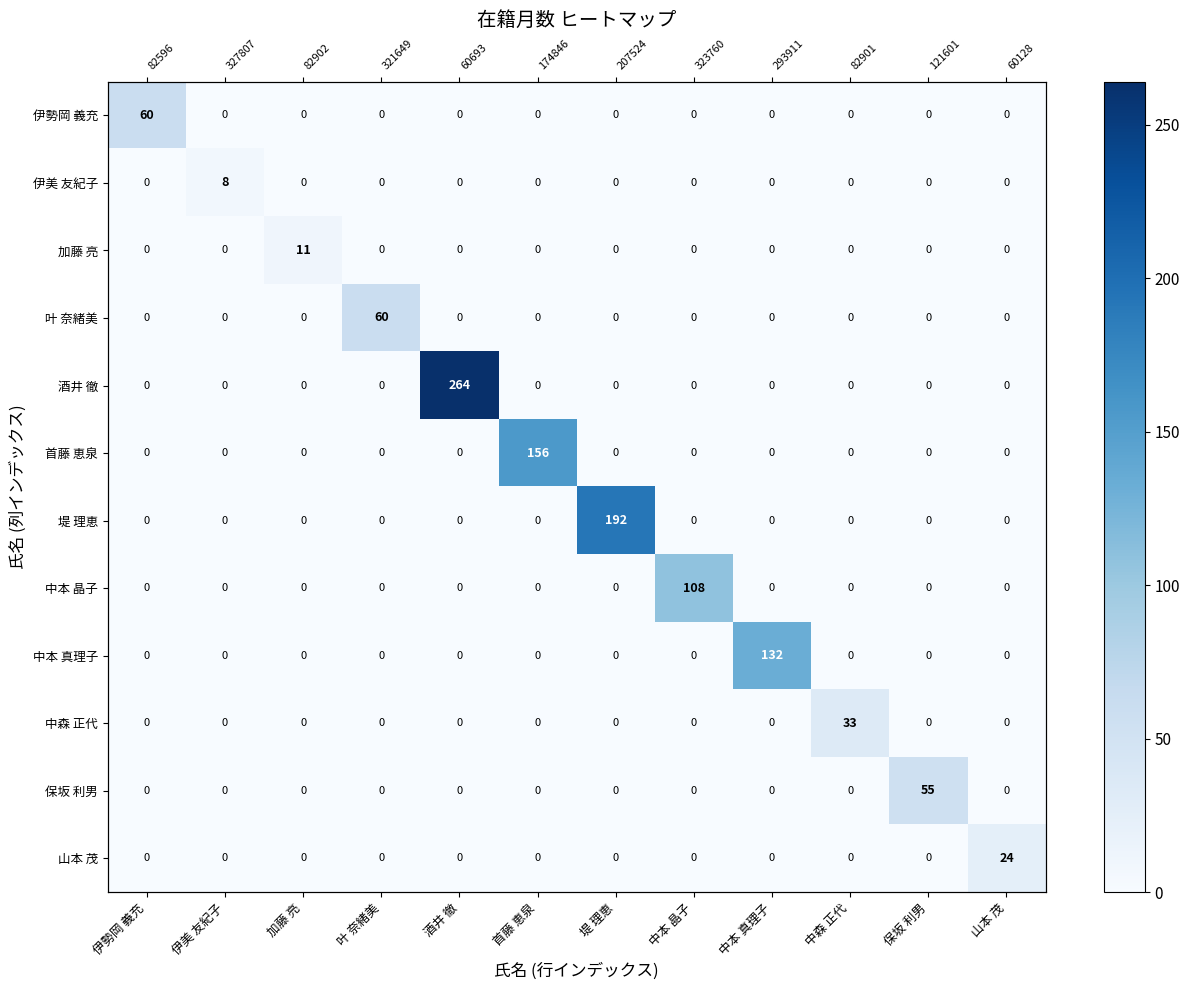

Where is 酒井 徹 nearest to the value 132?

伊勢岡 義充